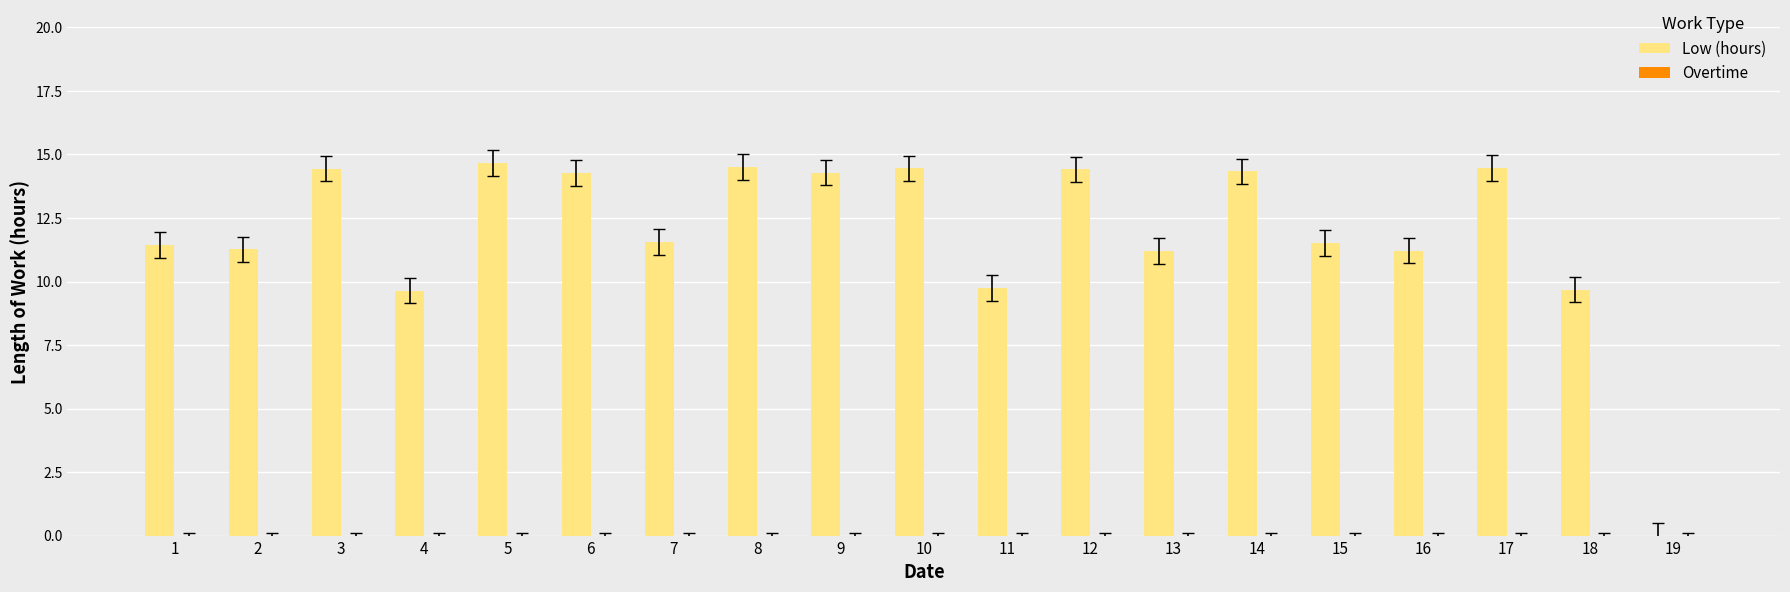

What is the sum of the values at 19 and 13?

11.2